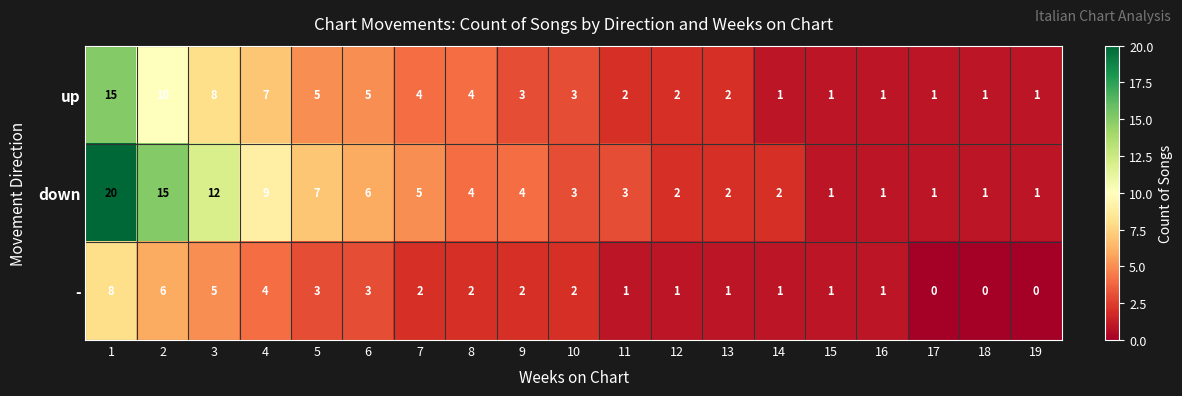

How many categories are shown in the chart?

19